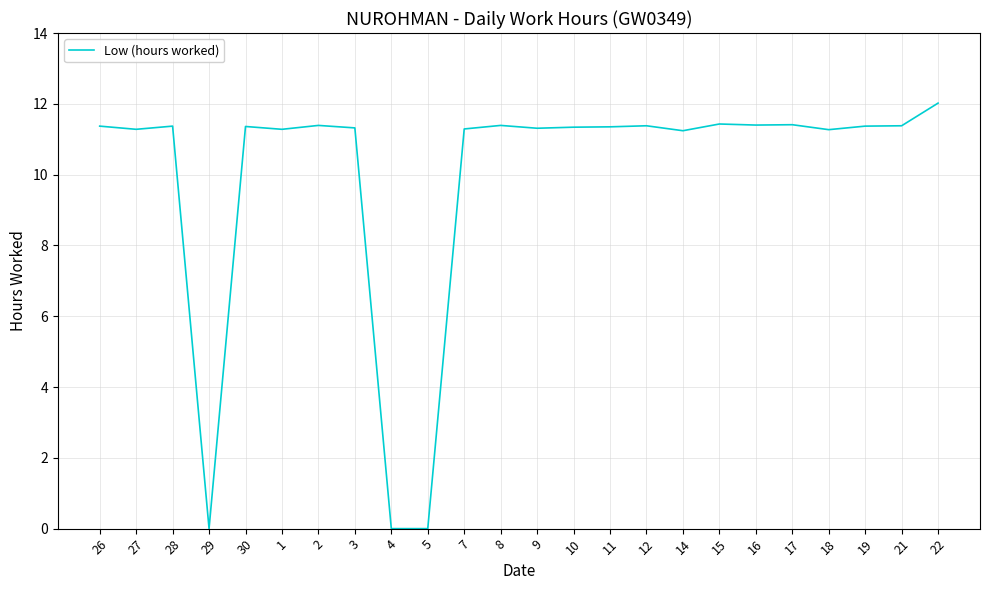

At which label does the data first exceed 11?

26